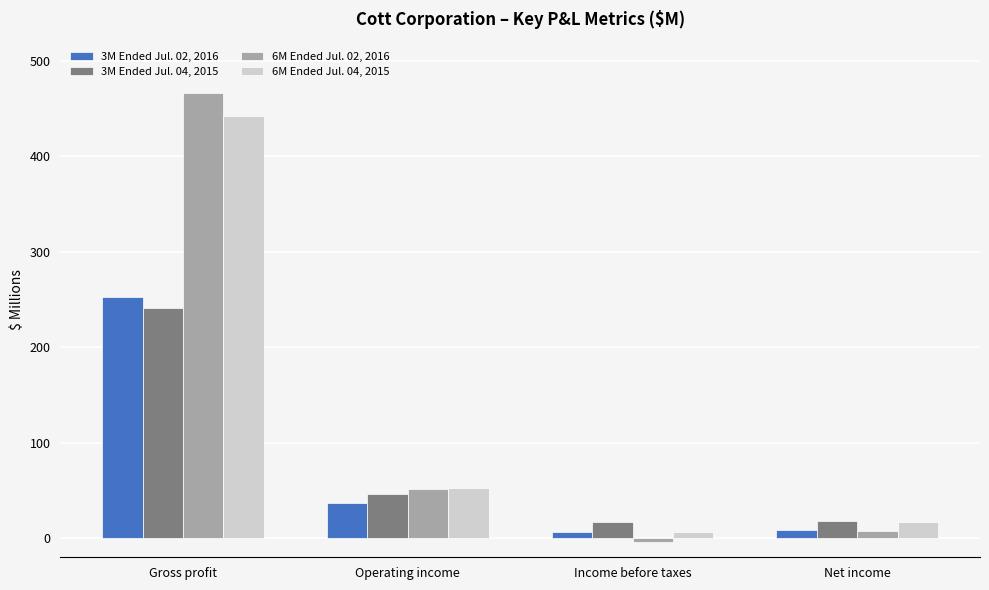

What is the maximum value for 6M Ended Jul. 02, 2016?

466.6